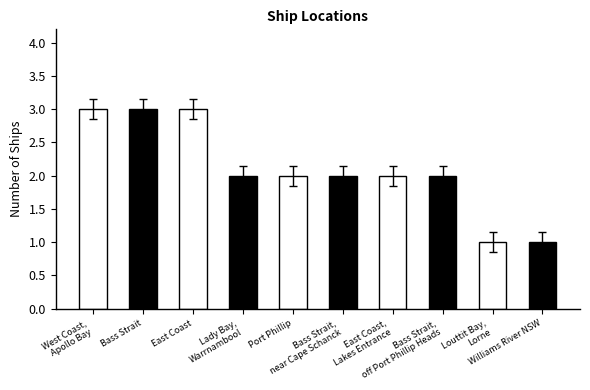

True or false: the data shows 1.5 at Bass Strait.

False